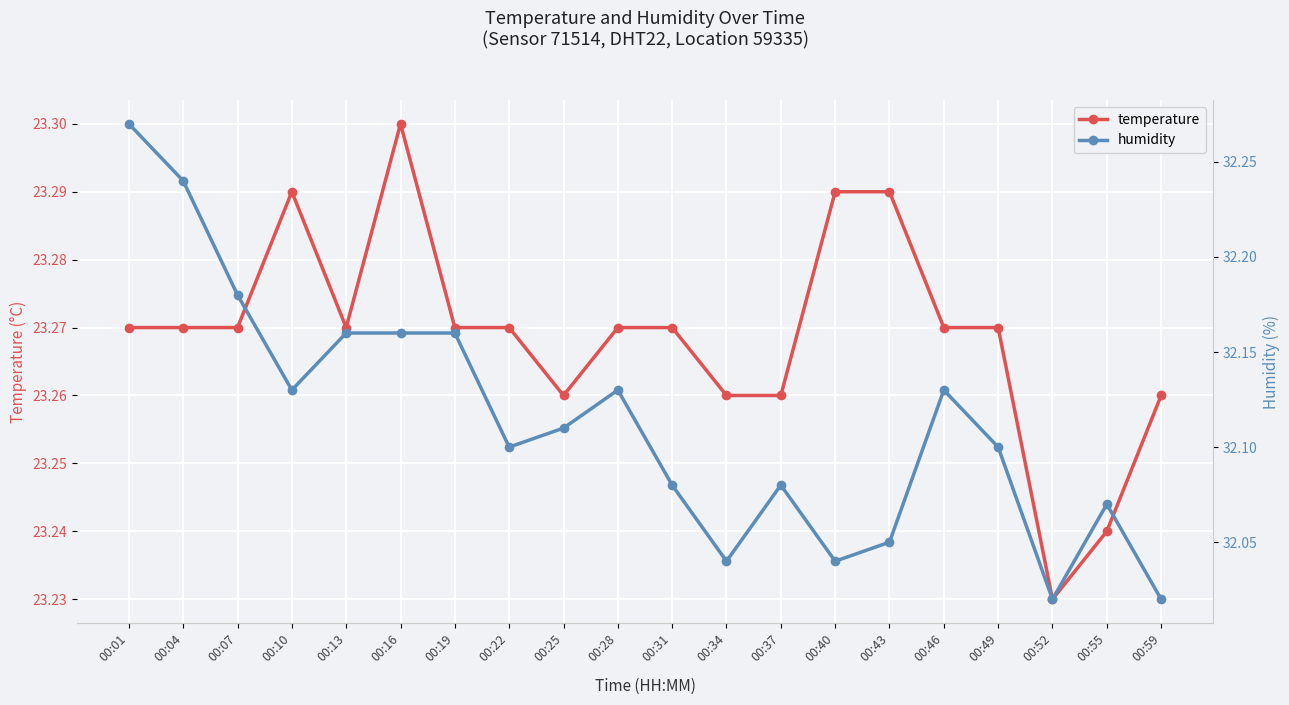

What is the total value across all series at 00:37?

55.3